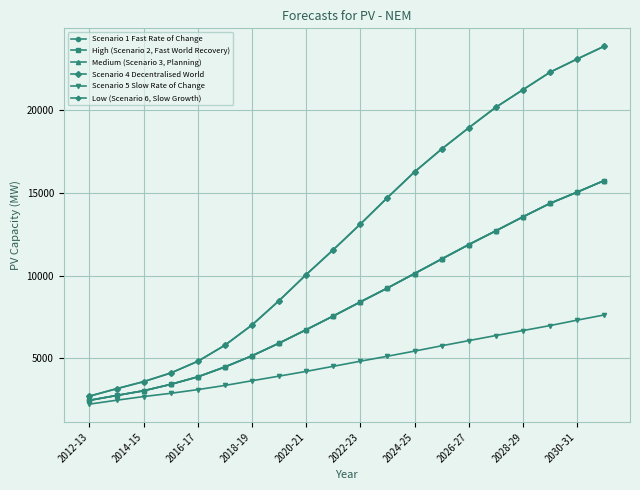

Does the chart have visible grid lines?

Yes